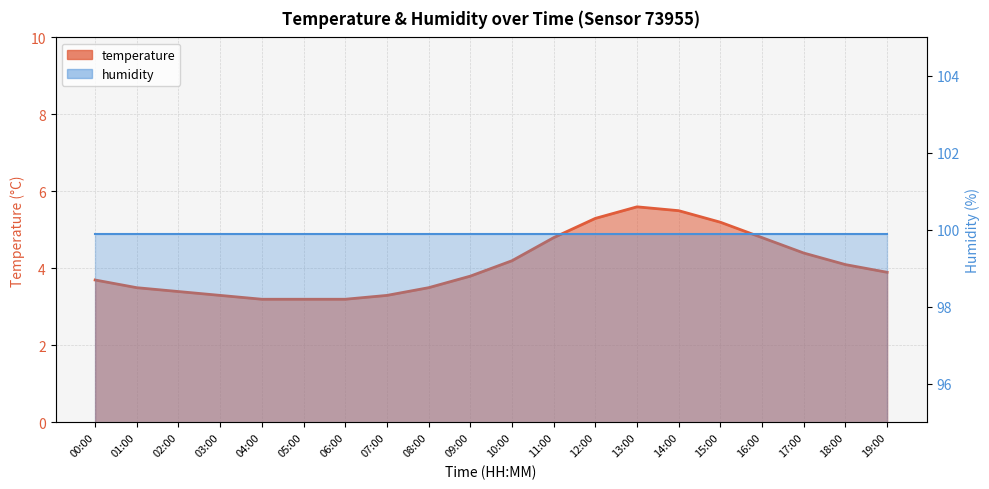

What is the difference between the maximum and minimum values?

2.4